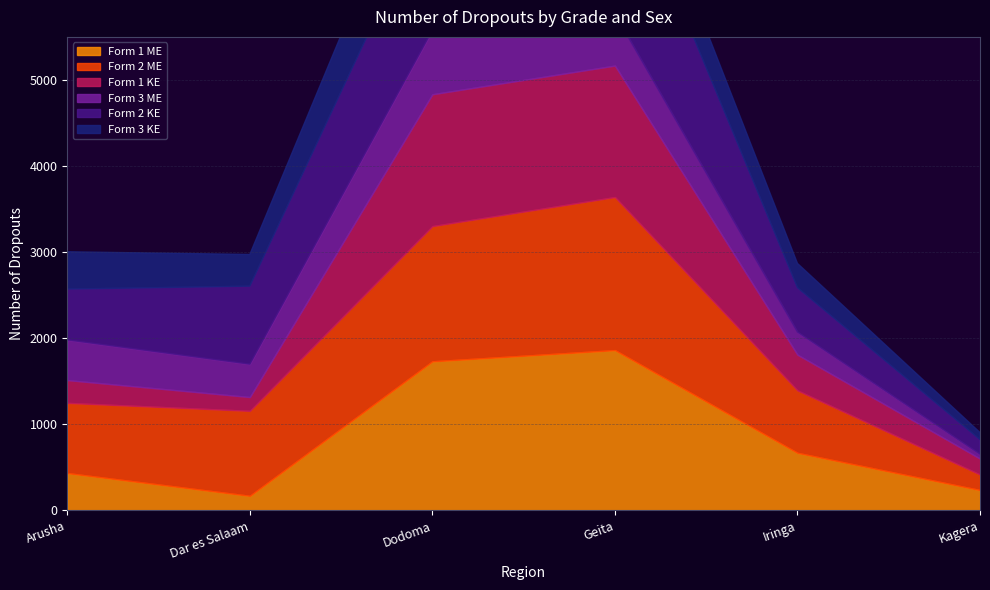

Which series ends up on top after the final intersection of Form 1 ME and Form 3 KE?

Form 1 ME